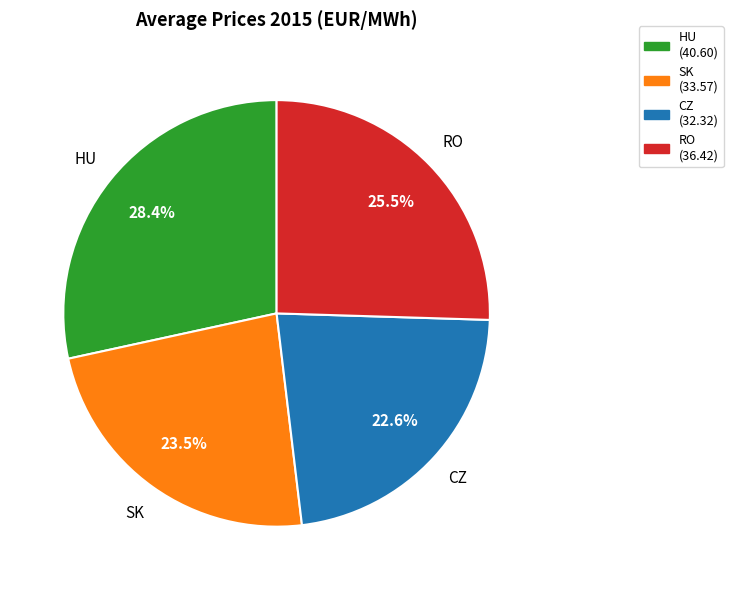

Rank the categories by value from highest to lowest.

HU, RO, SK, CZ